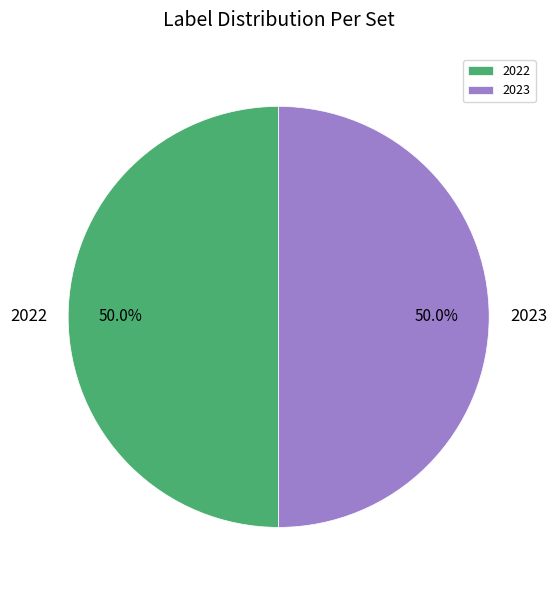

Count the number of slices in the pie.

2